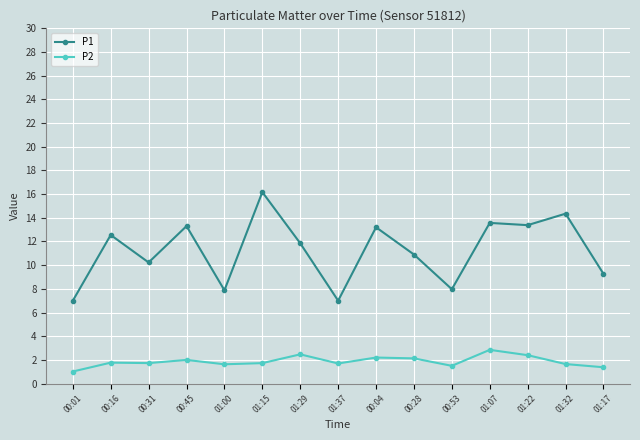

List the series in order of their peak value, highest first.

P1, P2